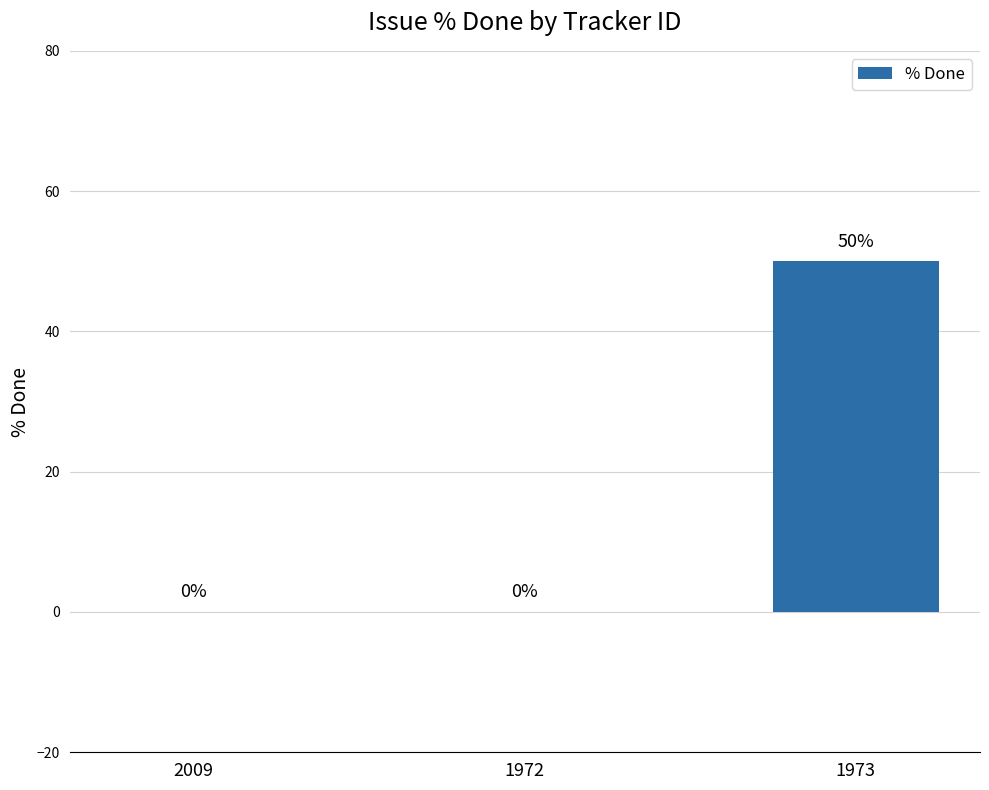

True or false: the data shows 50 at 1973.

True